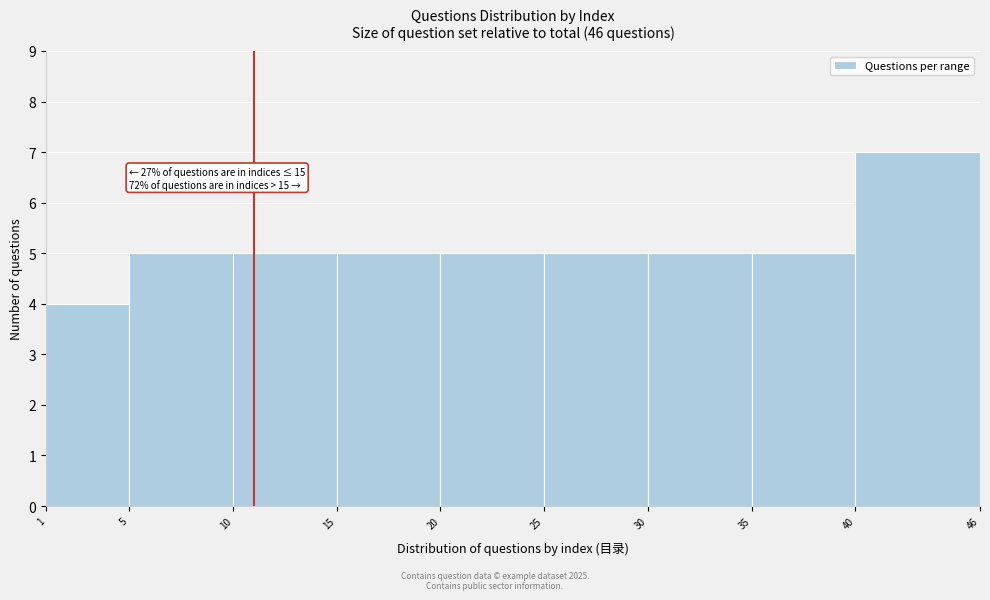

Which range on the x-axis has the tallest bar?

40 to 46